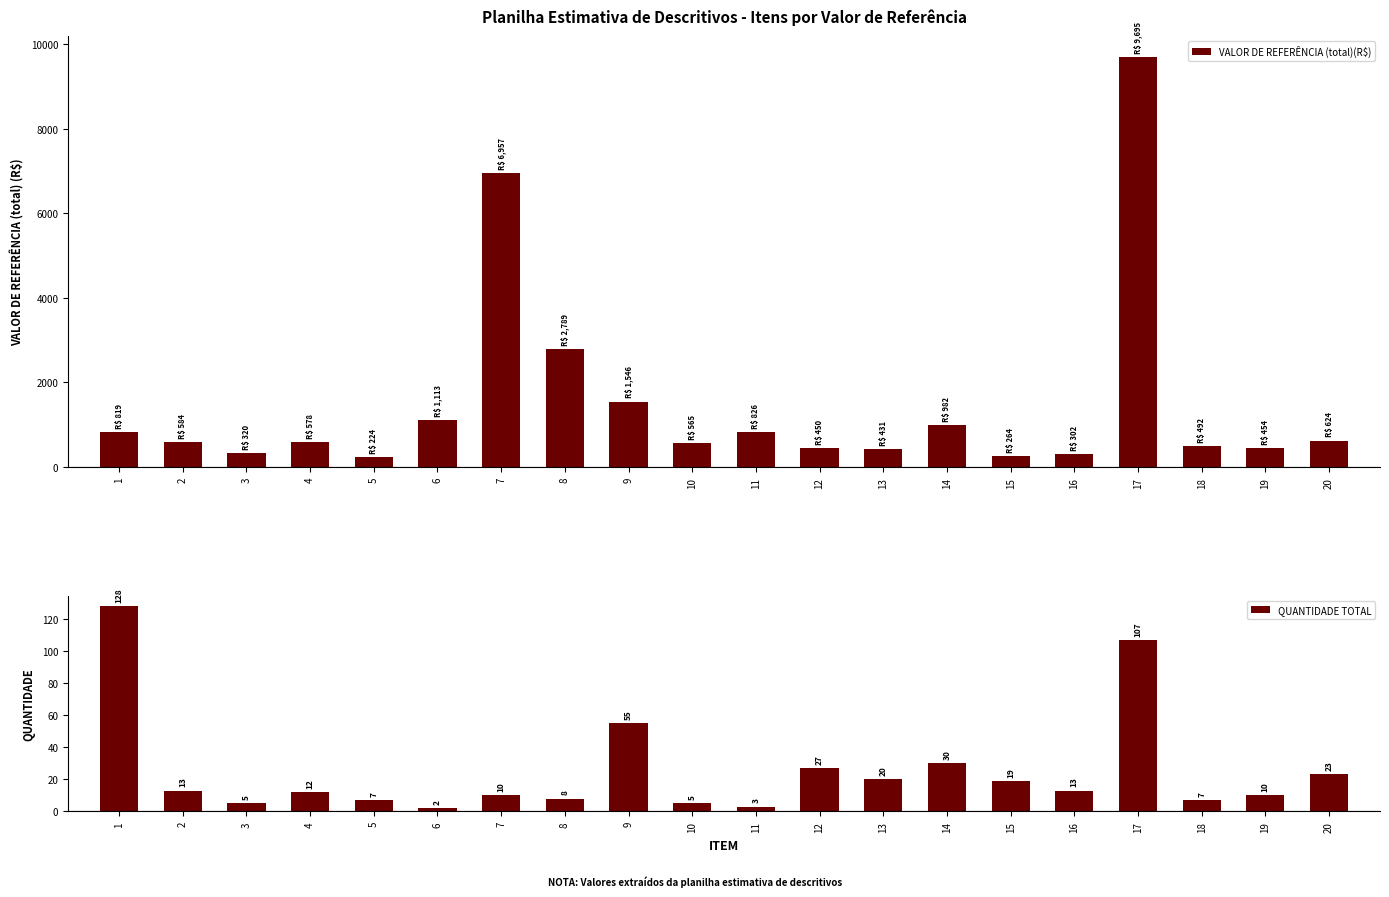

What is the greatest value displayed?

9695.3